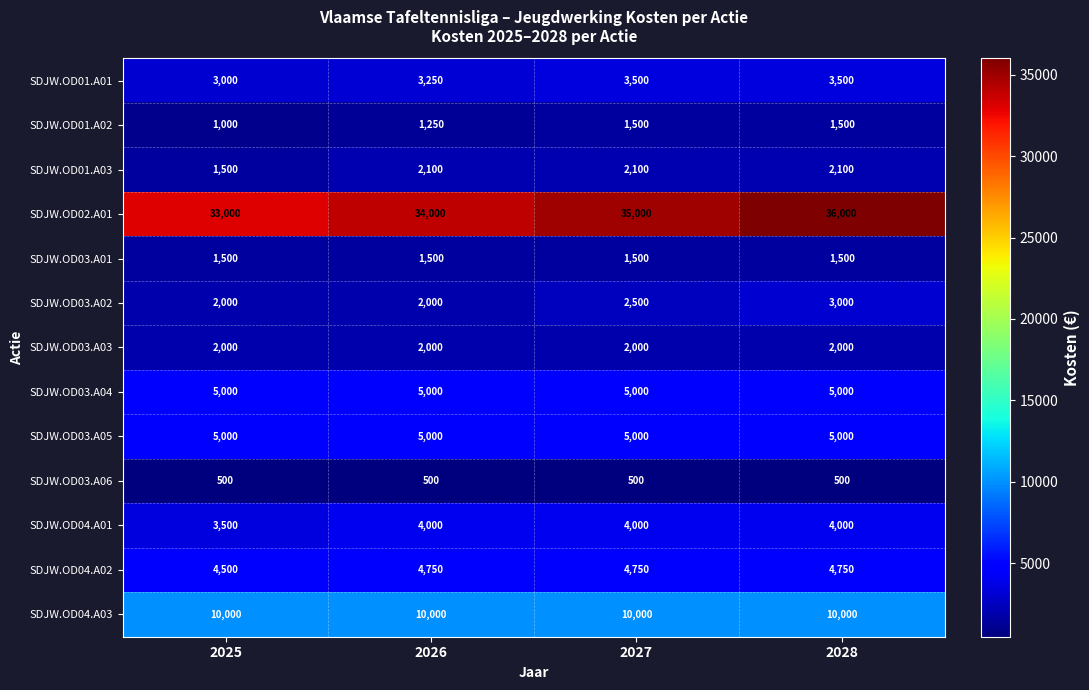

How many SDJW.OD01.A01 values are between 3250 and 3500?

3